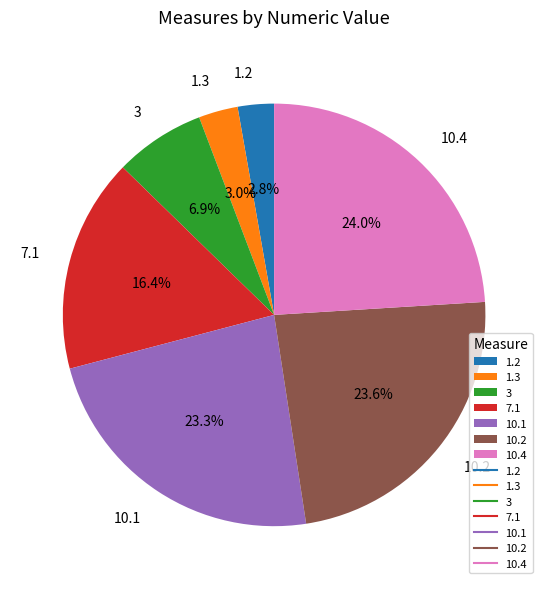

Does 3 account for over 50% of the chart?

No